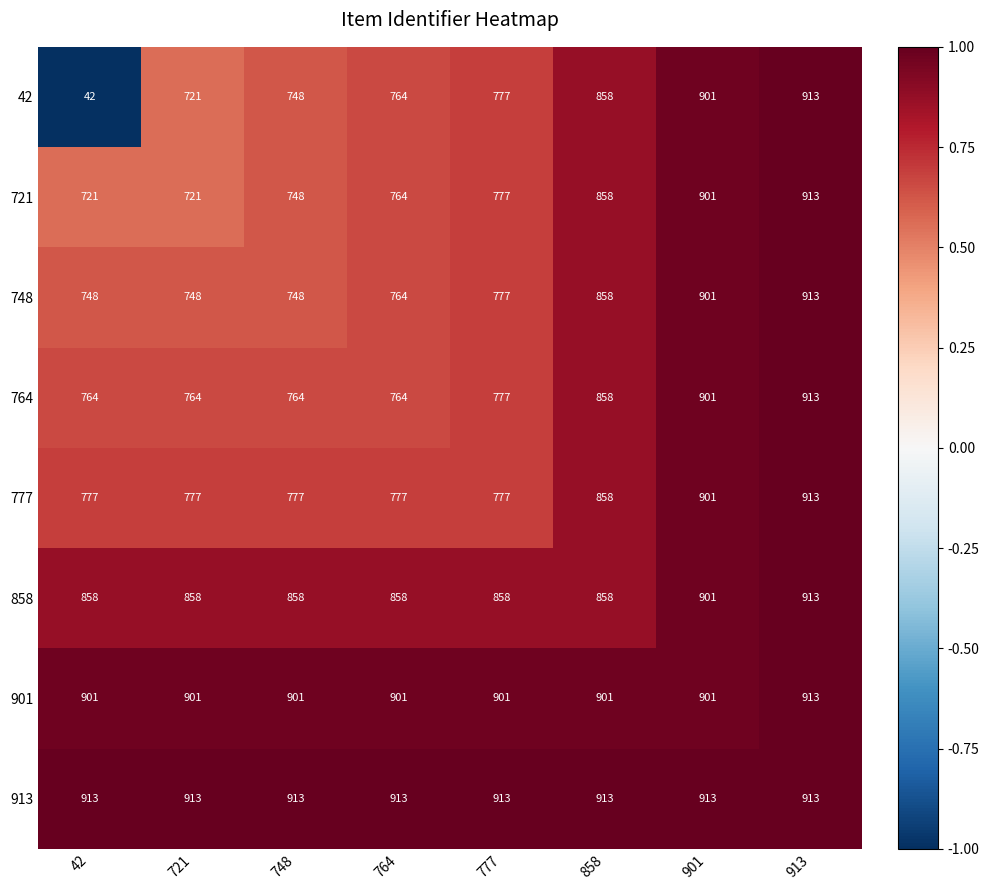

What is the difference between the second highest and second lowest values in the 748 series?

153